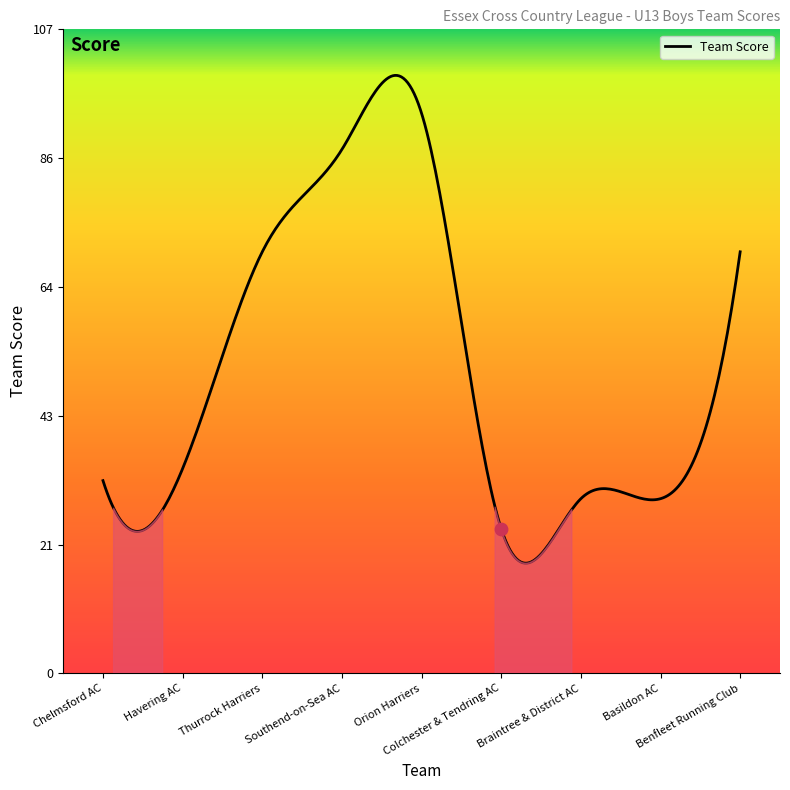

Between Orion Harriers and Southend-on-Sea AC, which is larger?

Orion Harriers